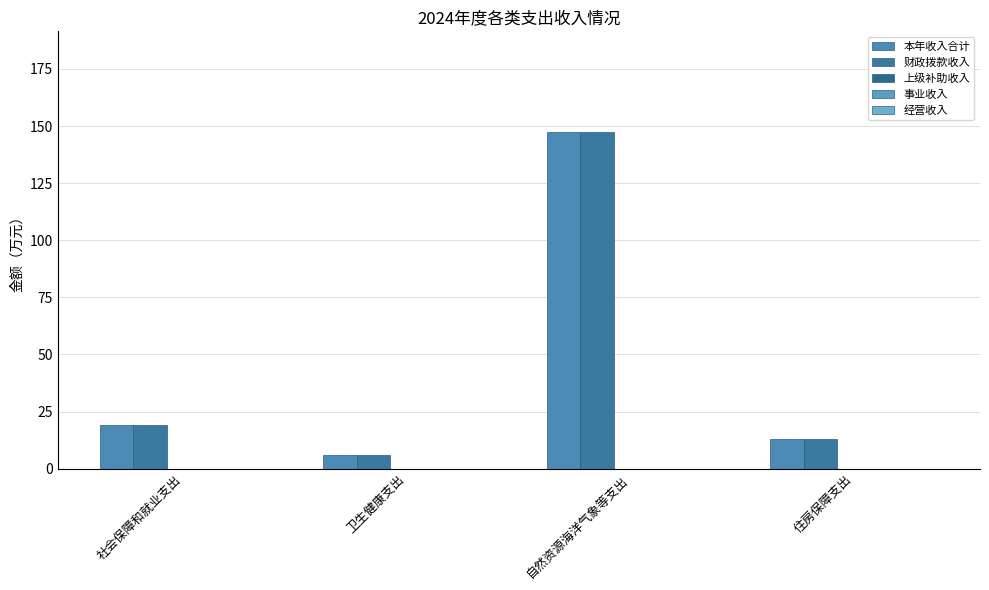

How many bars are there in each group?

2